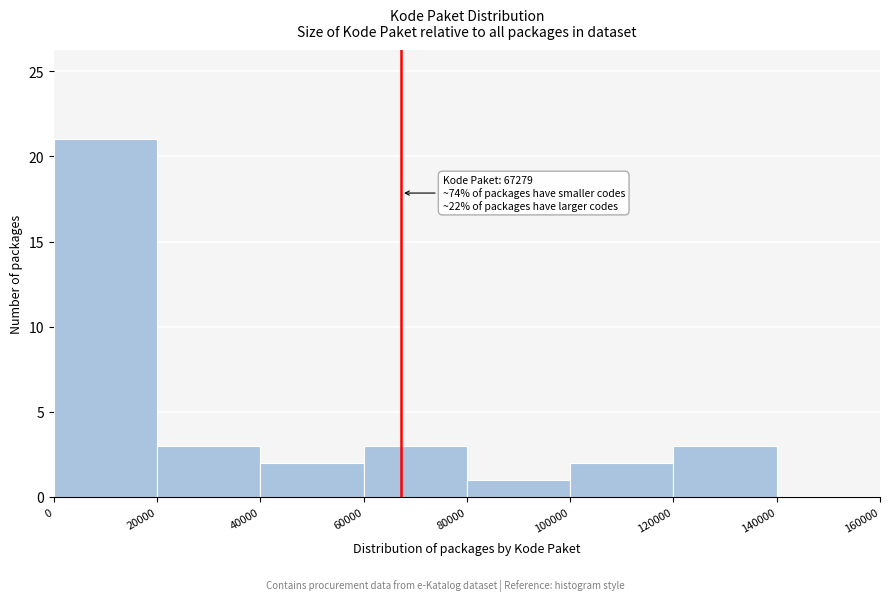

Which range on the x-axis has the tallest bar?

0 to 20000